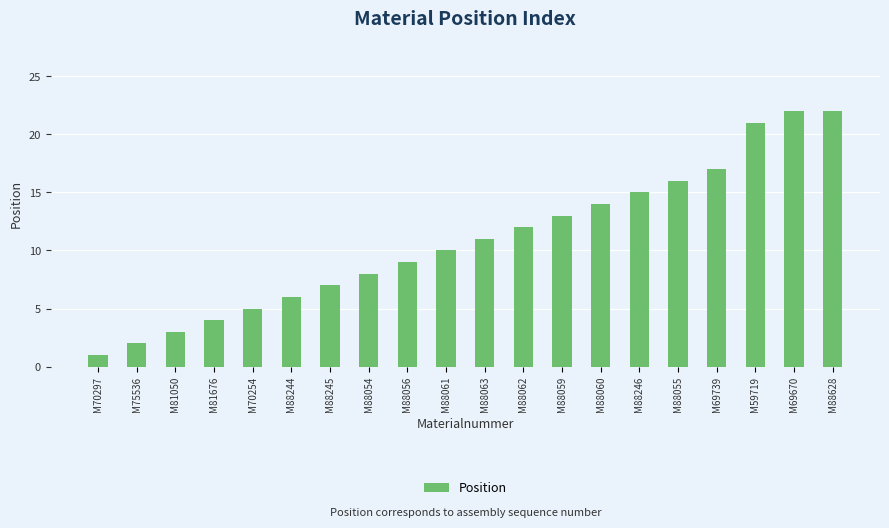

Reading right to left, transcribe all the data shown in this chart.

M88628=22	M69670=22	M59719=21	M69739=17	M88055=16	M88246=15	M88060=14	M88059=13	M88062=12	M88063=11	M88061=10	M88056=9	M88054=8	M88245=7	M88244=6	M70254=5	M81676=4	M81050=3	M75536=2	M70297=1